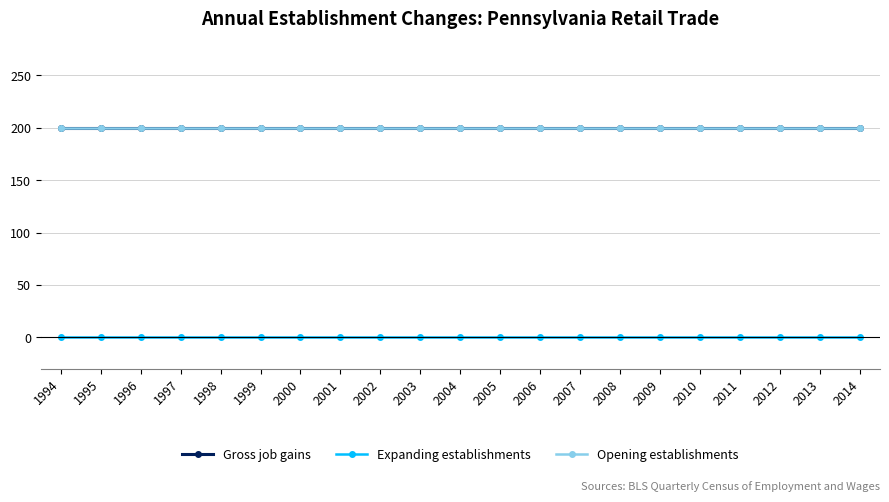

Which series changed the most between 2000 and 2005?

Gross job gains